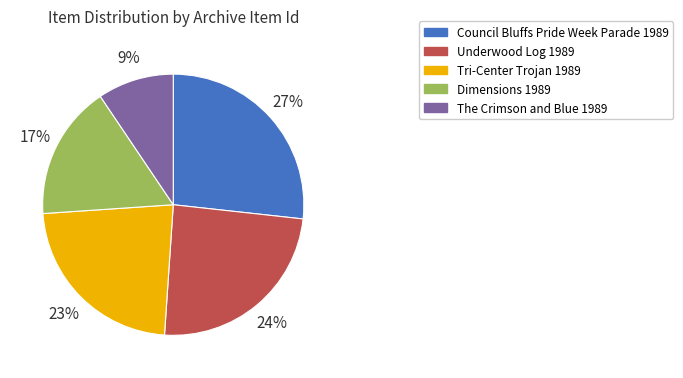

What is the smallest slice in the pie chart?

The Crimson and Blue 1989